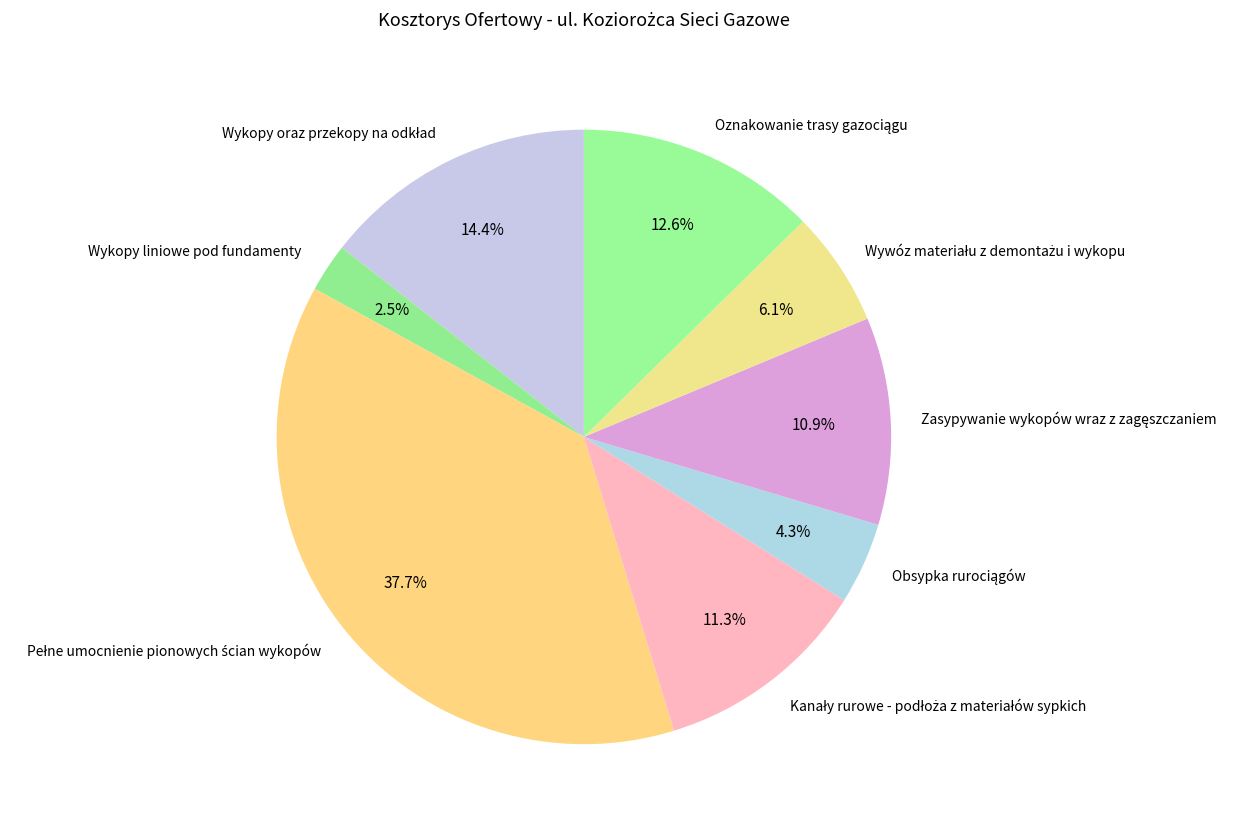

Is there a majority slice in this chart?

No